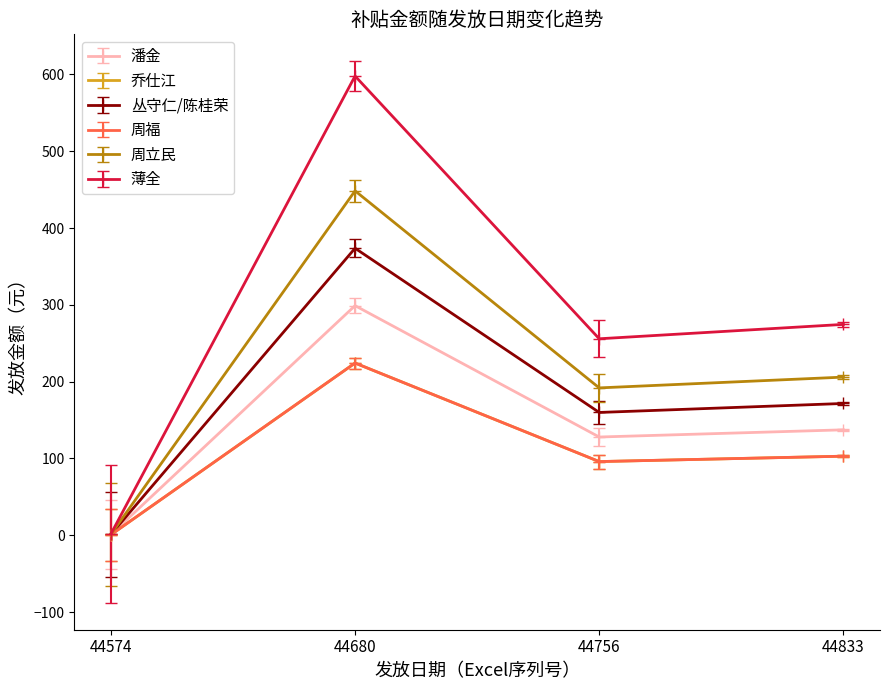

What are all the series names shown in the legend?

潘金, 乔仕江, 丛守仁/陈桂荣, 周福, 周立民, 薄全